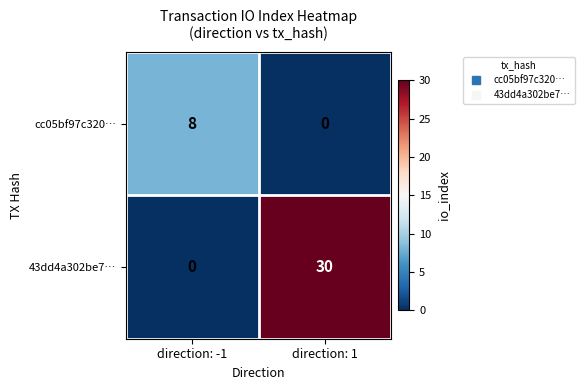

Is it true that cc05bf97c320… equals 5 at direction: 1?

False